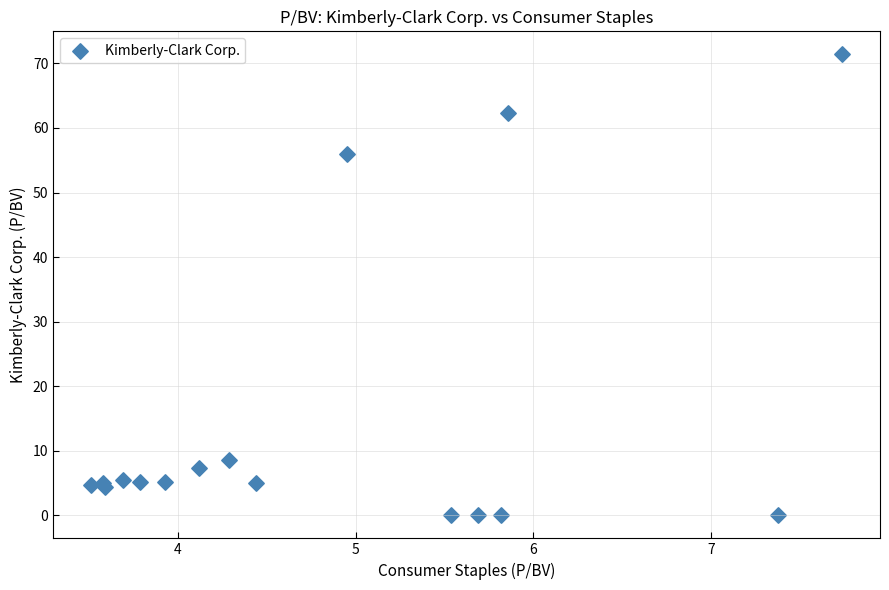

What Y value in the scatter plot is closest to 35?

56.0